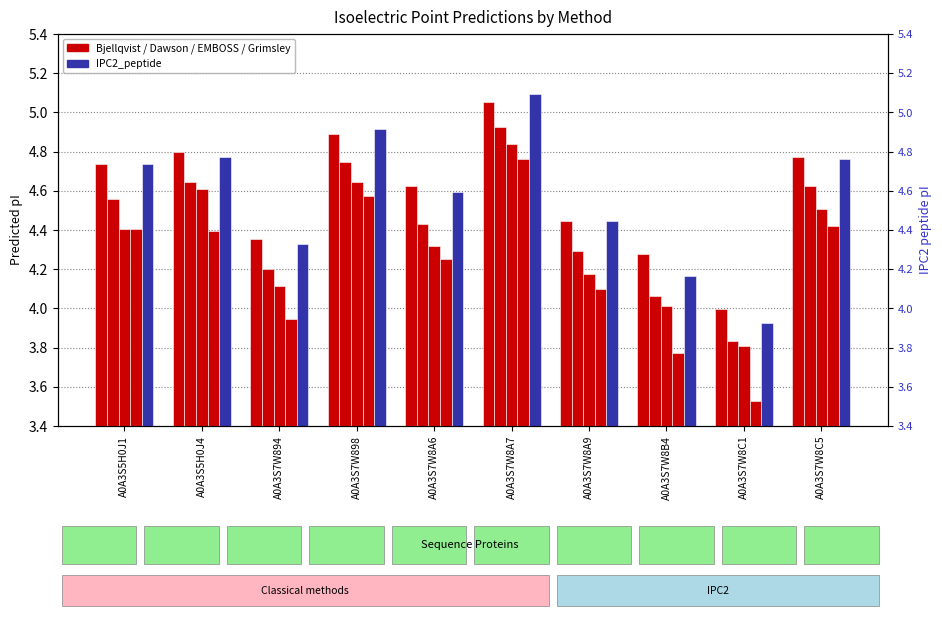

What is the difference between the IPC2_peptide values at A0A3S7W8A6 and A0A3S7W8B4?

0.4